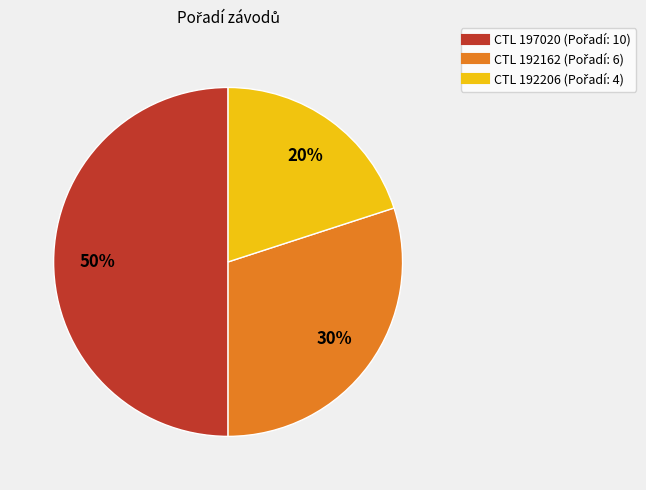

To the nearest percent, what is the average slice percentage?

33%